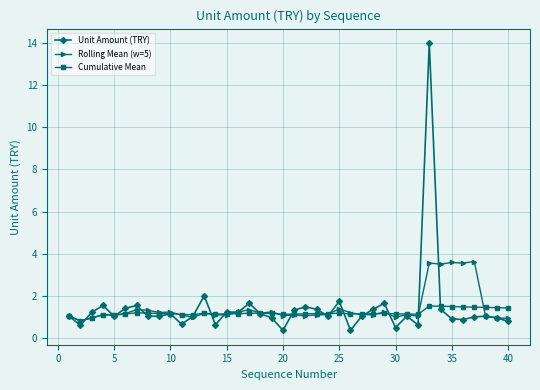

Rank the series by their maximum value, from highest to lowest.

Unit Amount (TRY), Rolling Mean (w=5), Cumulative Mean